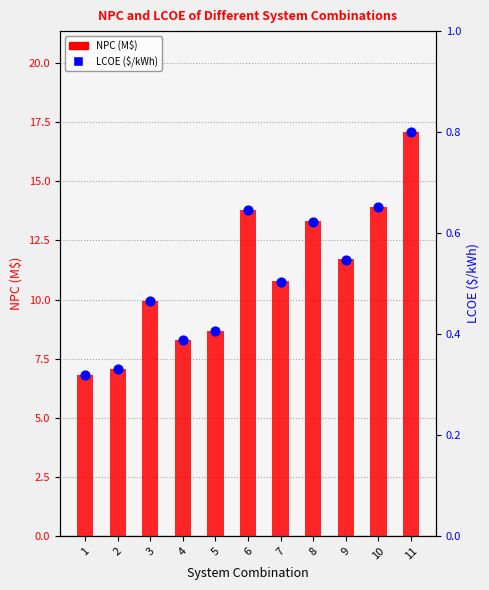

Is the value of NPC (M$) at 9 greater than the value of LCOE ($/kWh) at 6?

Yes